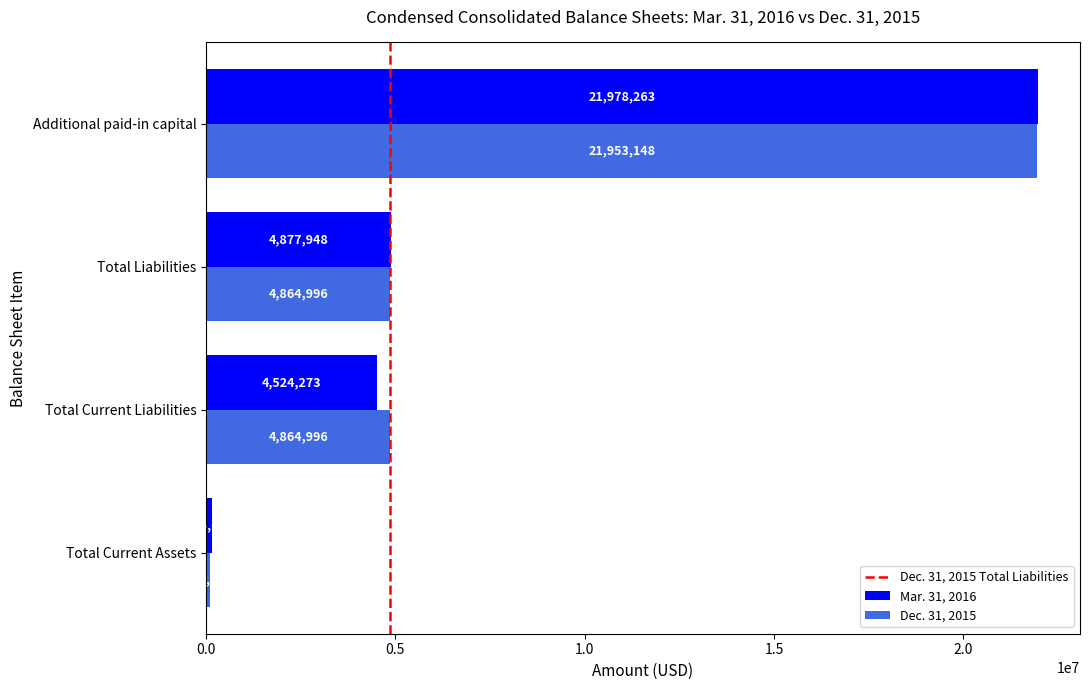

At which label is Mar. 31, 2016 closest to 11061977?

Total Liabilities